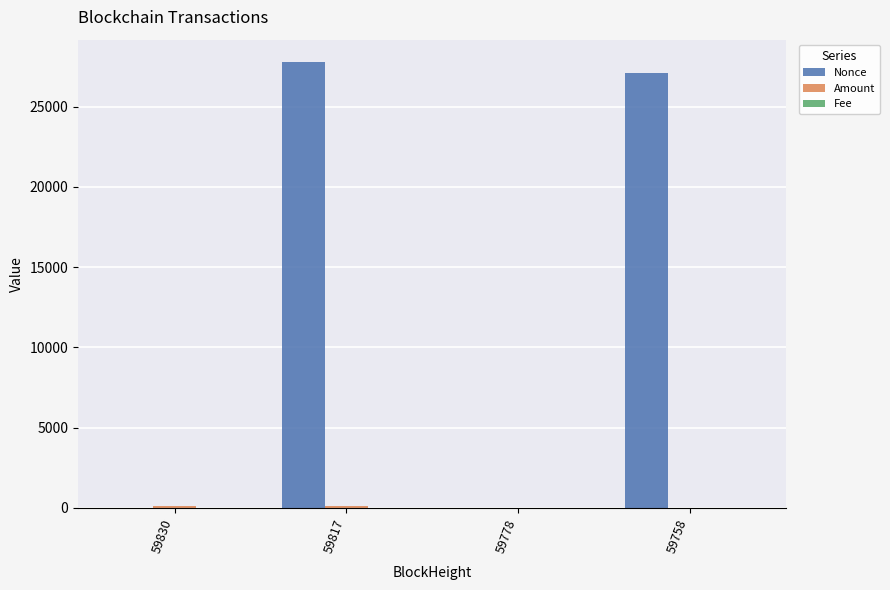

The value of Nonce at 59778 is -8419.7. True or false?

False